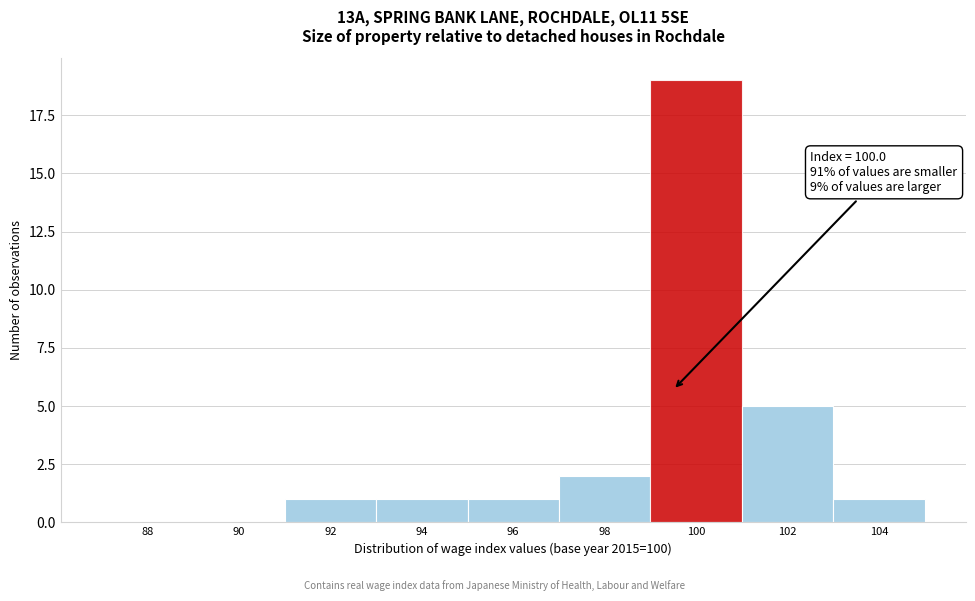

Reading right to left, transcribe all the data shown in this chart.

104=1	102=5	100=19	98=2	96=1	94=1	92=1	90=0	88=0